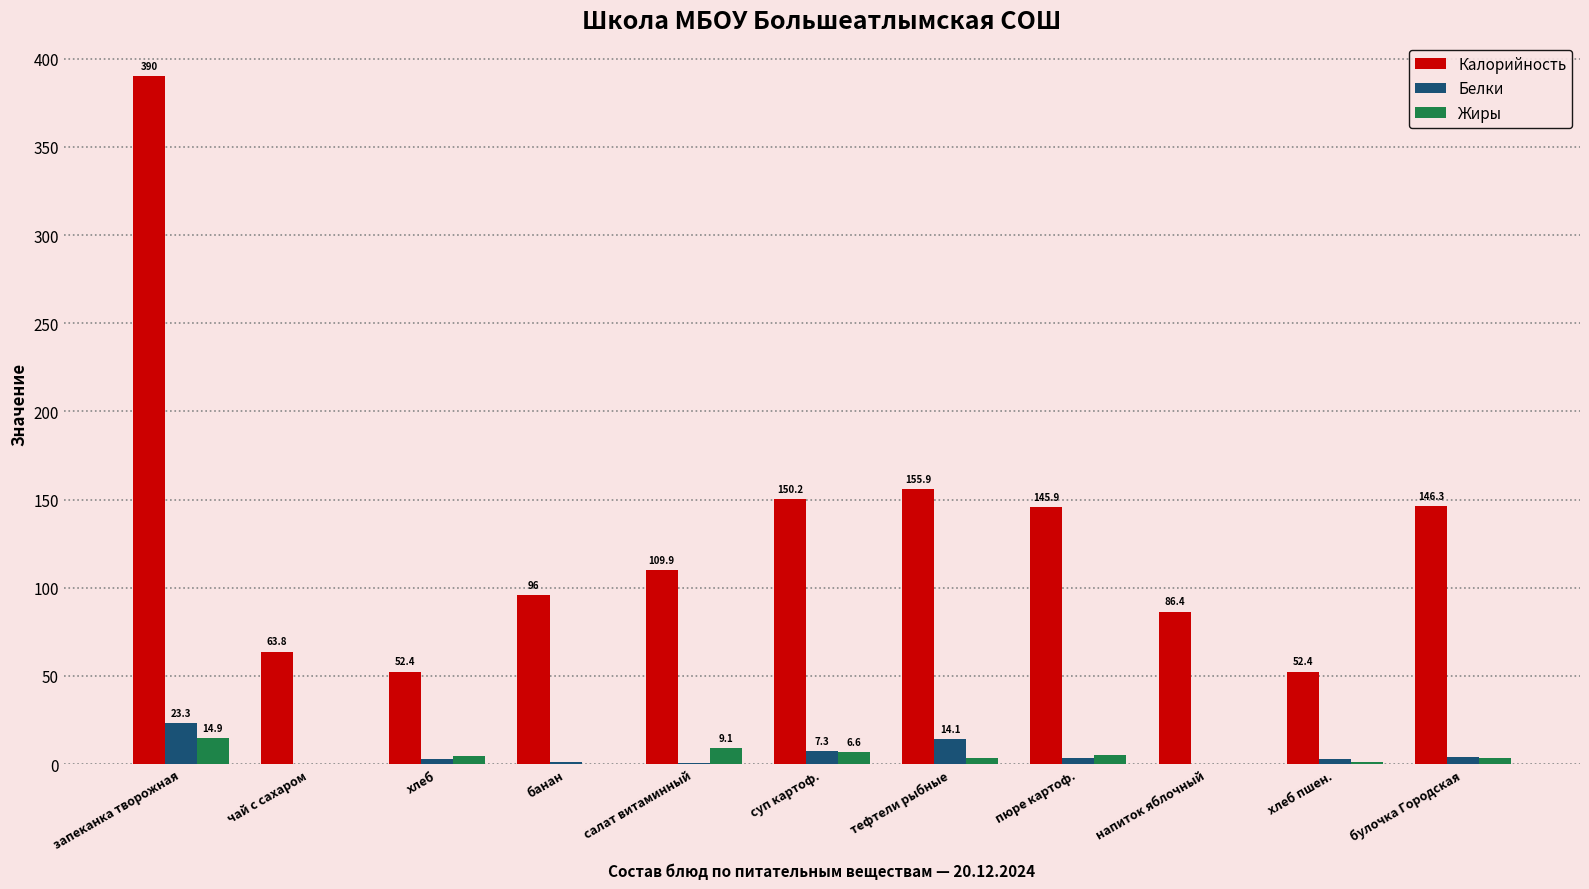

Which category has the highest value in the Белки series?

запеканка творожная